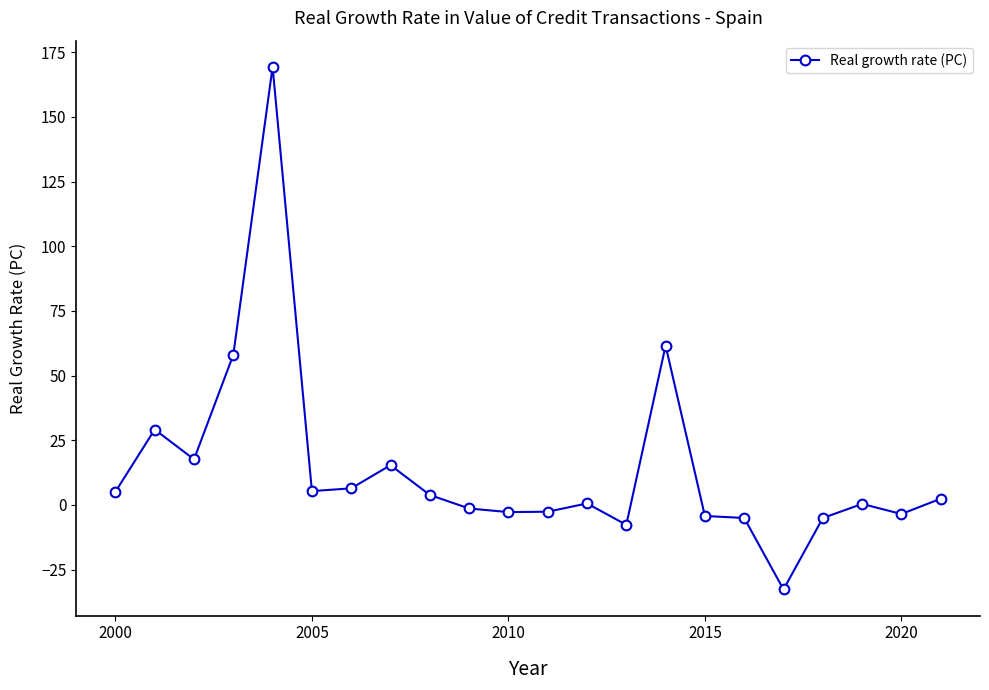

What is the maximum value shown in the chart?

169.3